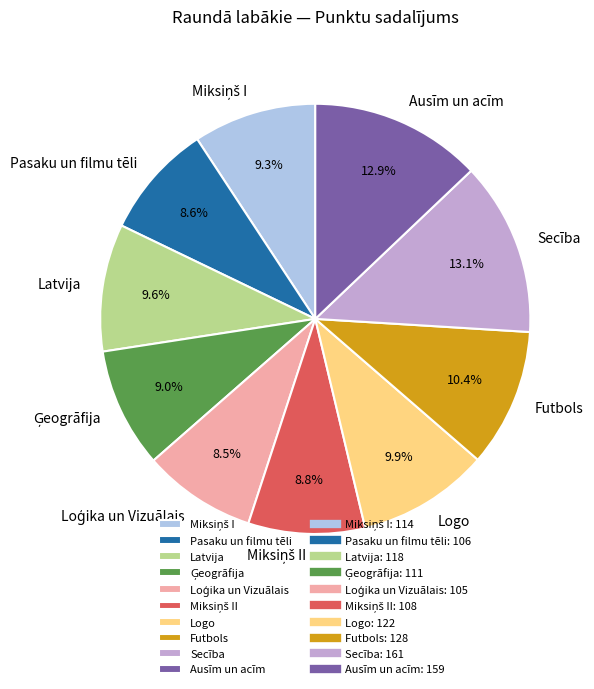

To the nearest percent, what is the combined percentage of Logo and Futbols?

20%